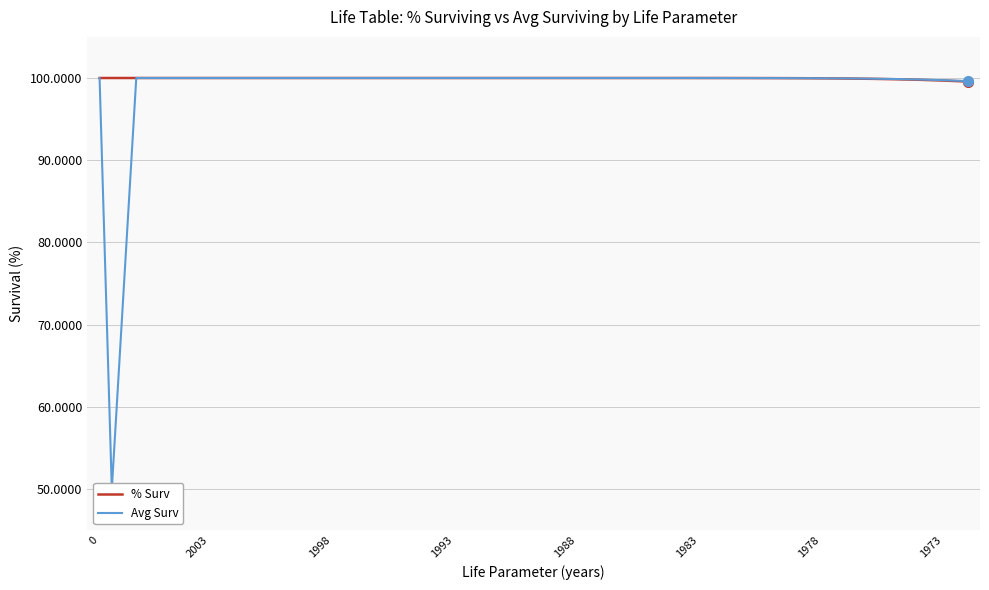

What is the lowest value of the % Surv series?

99.6